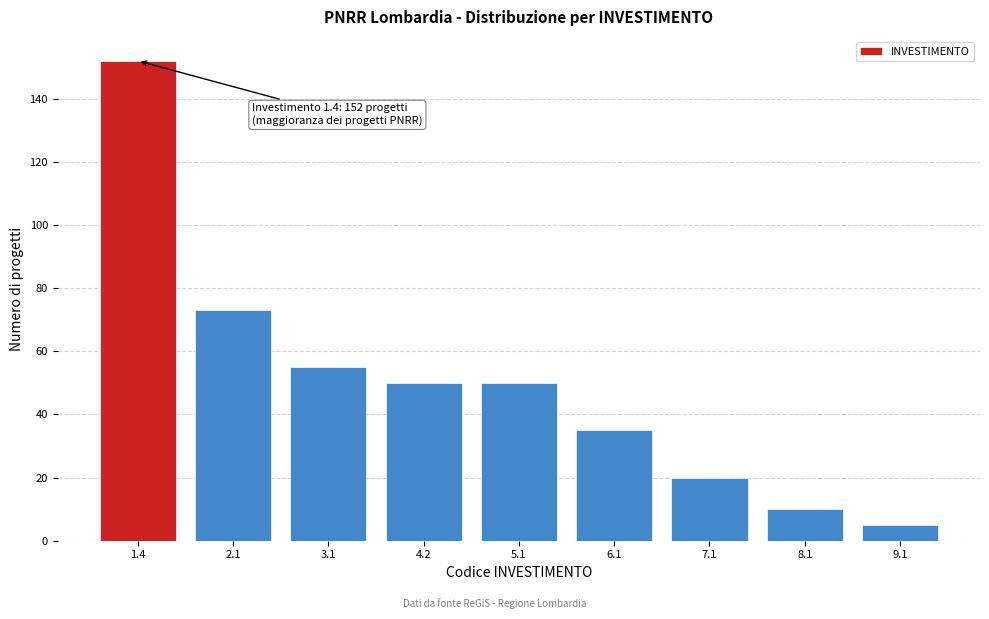

Reading left to right, what are all the values shown in this chart?

152	73	55	50	50	35	20	10	5